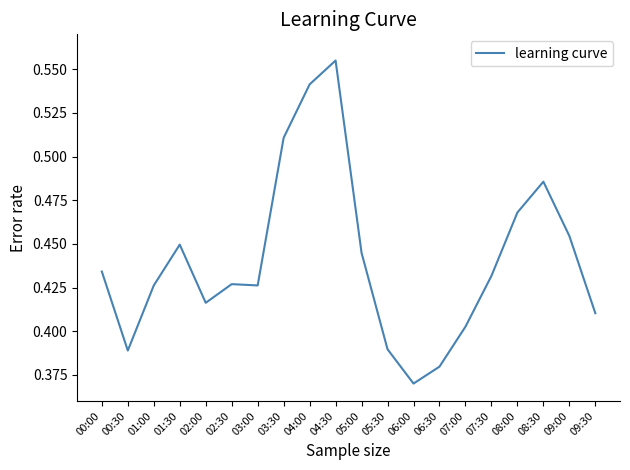

The value at 00:00 is 0.8. True or false?

False